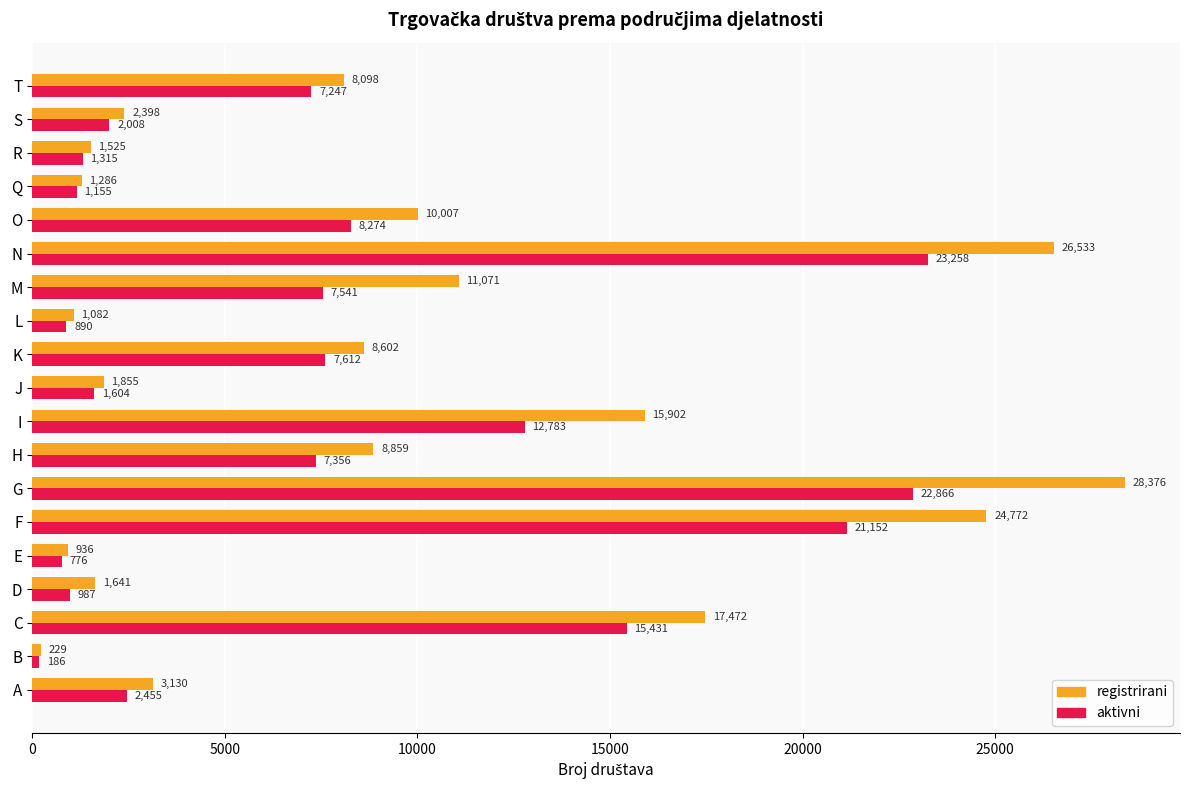

At which label is aktivni closest to 11722?

I